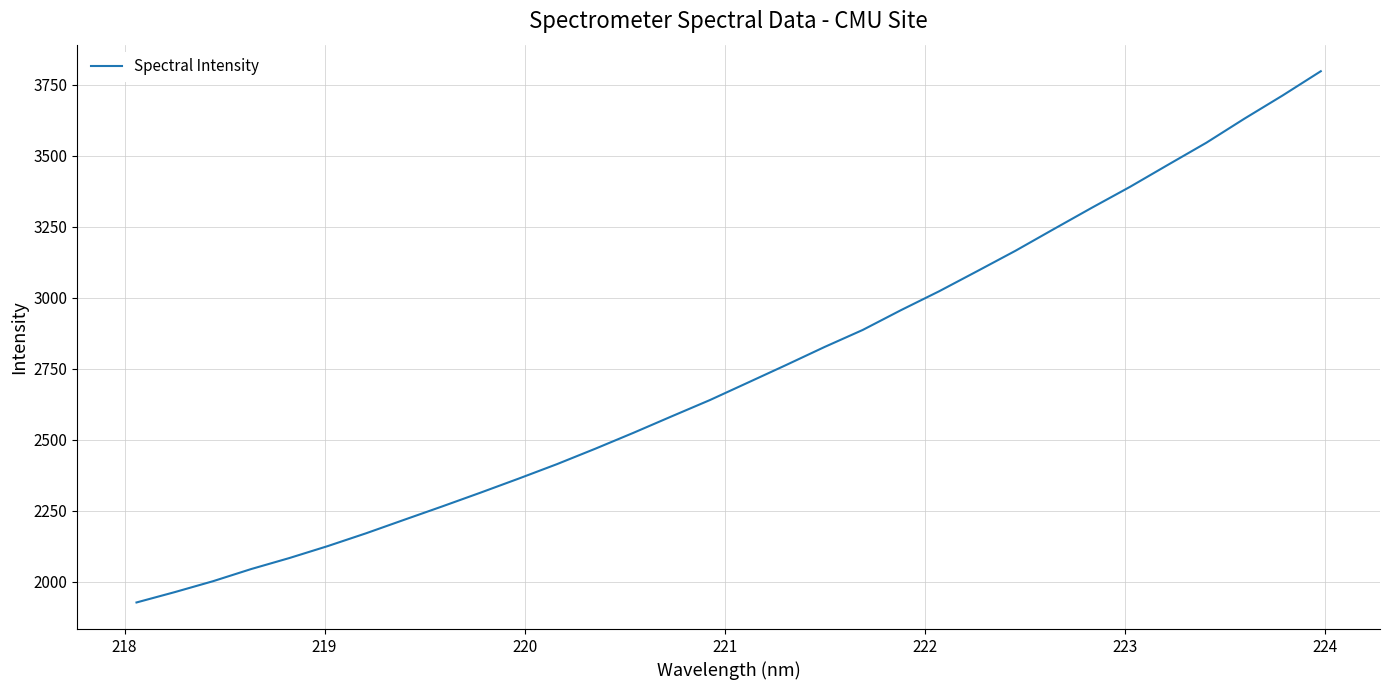

What is the difference between the maximum and minimum values?

1870.2